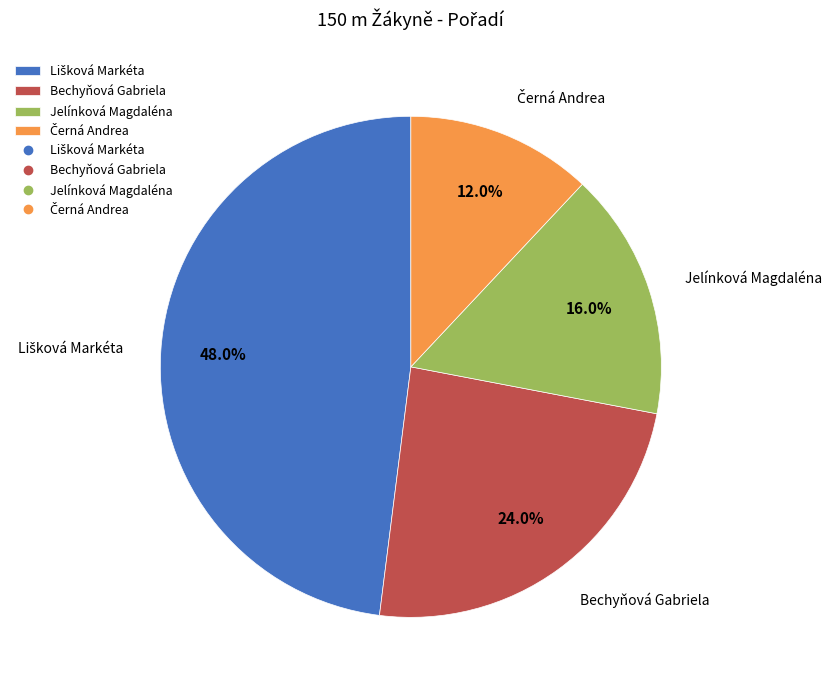

To the nearest percent, what percentage of the pie is Bechyňová Gabriela?

24%